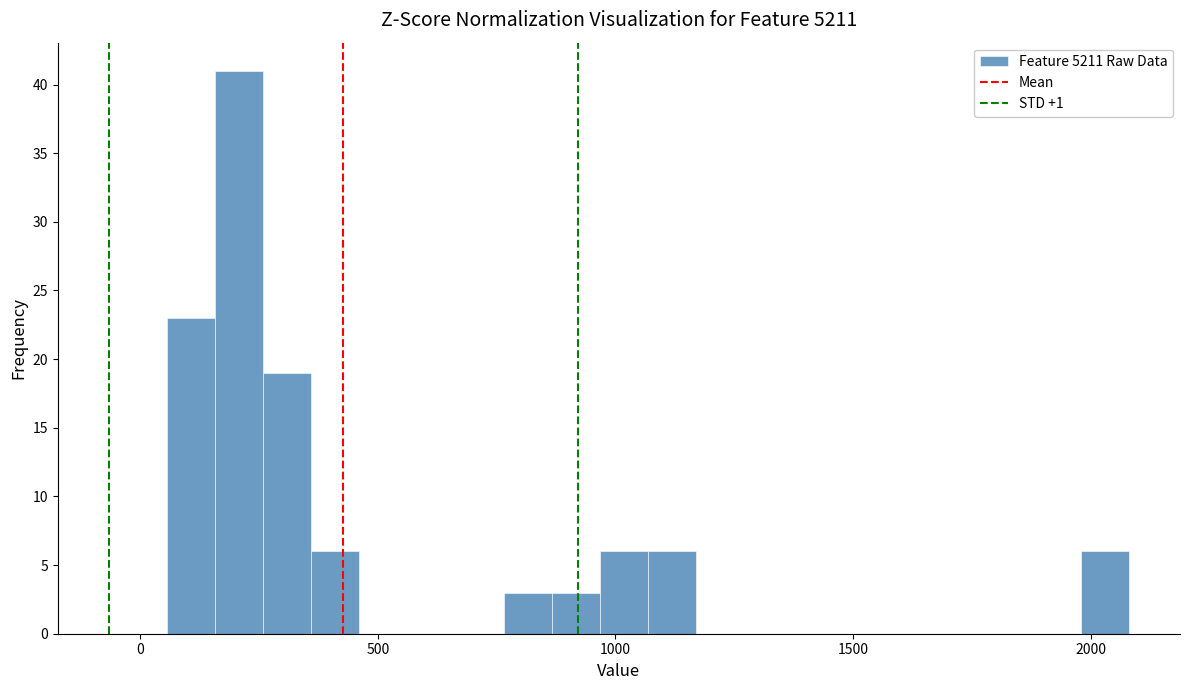

Around what value on the x-axis is the tallest bar? Give the approximate position of its centre, as read against the axis.

200